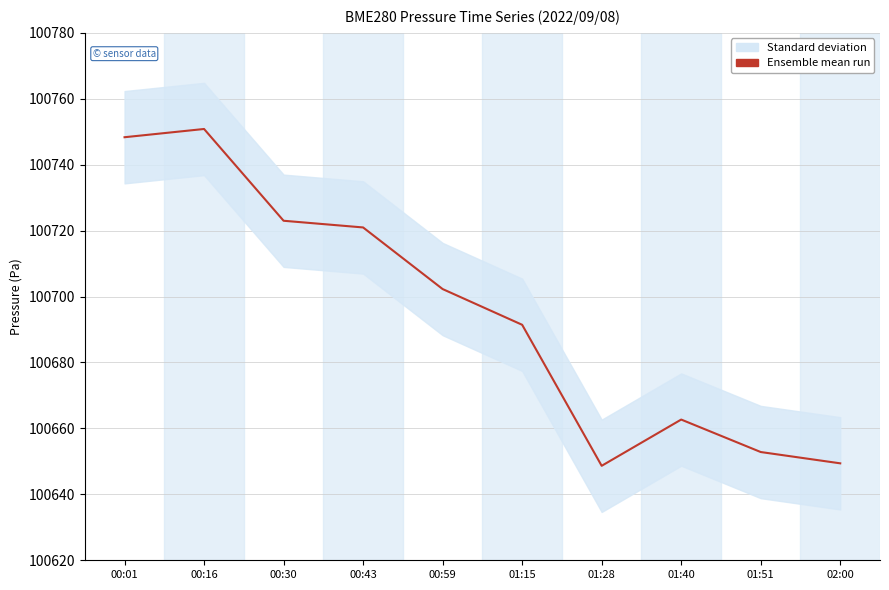

How many lines are shown in the chart?

1